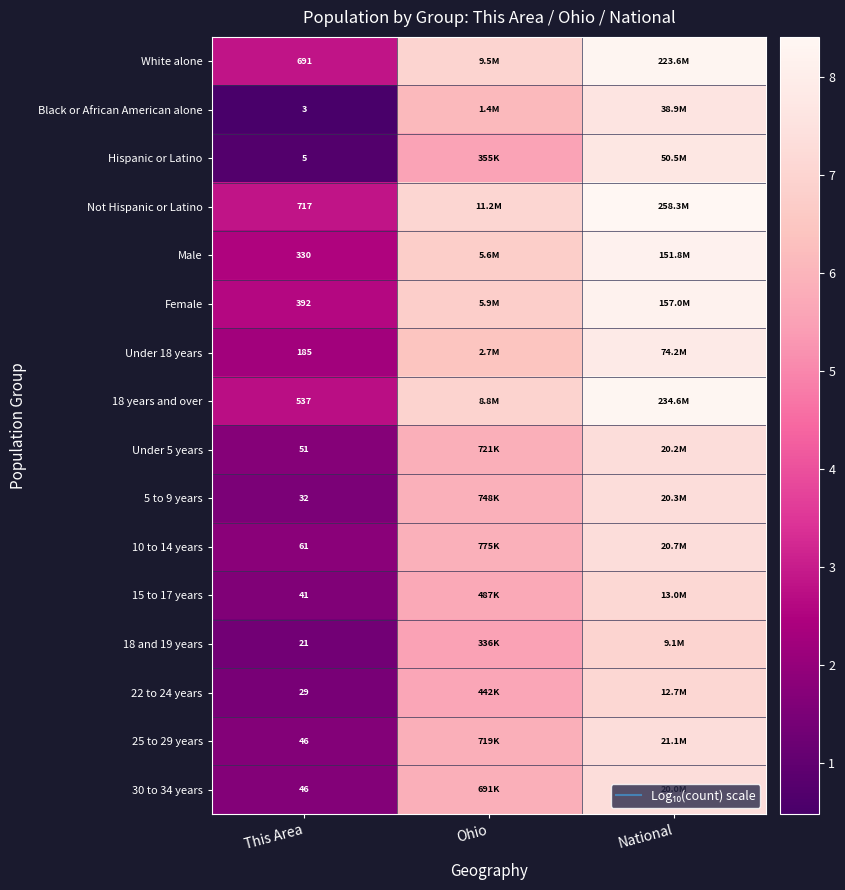

At which label does 5 to 9 years first exceed 5?

Ohio